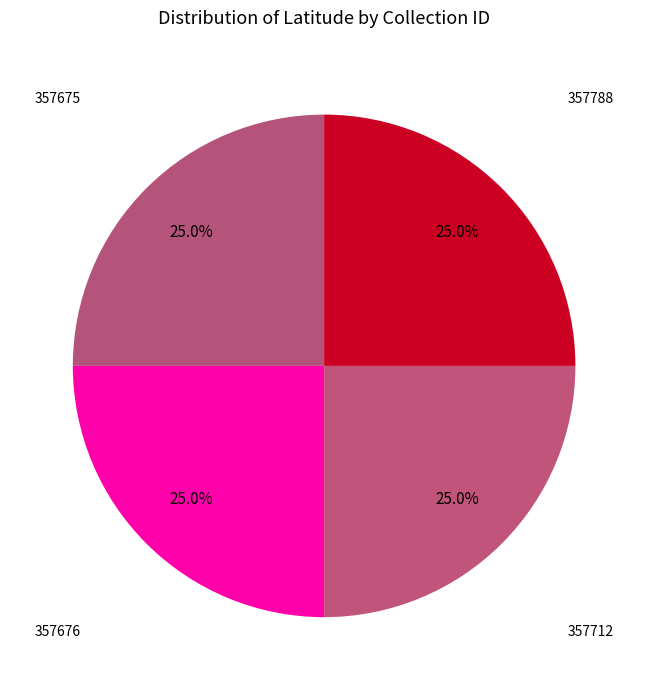

Is there any slice that represents more than half of the pie?

No